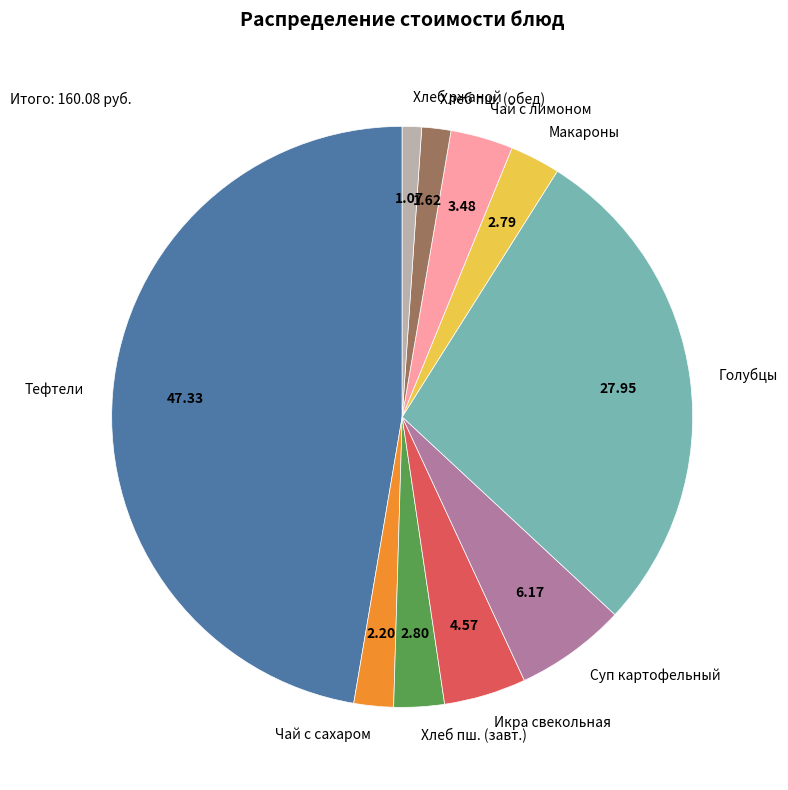

Which slice is the smallest?

Хлеб ржаной